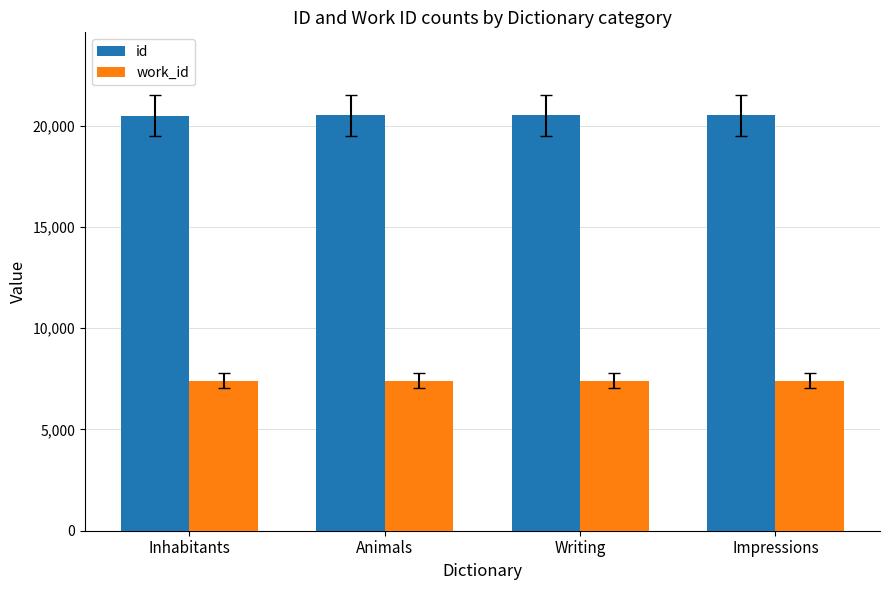

What is the sum of the work_id values at Inhabitants and Writing?

14814